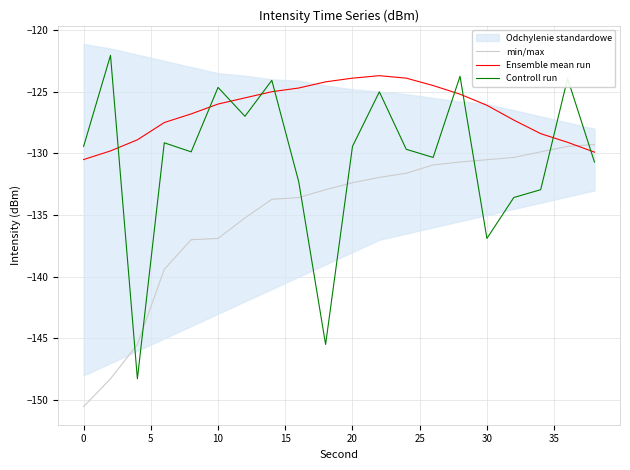

List the series in order of their peak value, lowest first.

min/max, Ensemble mean run, Controll run